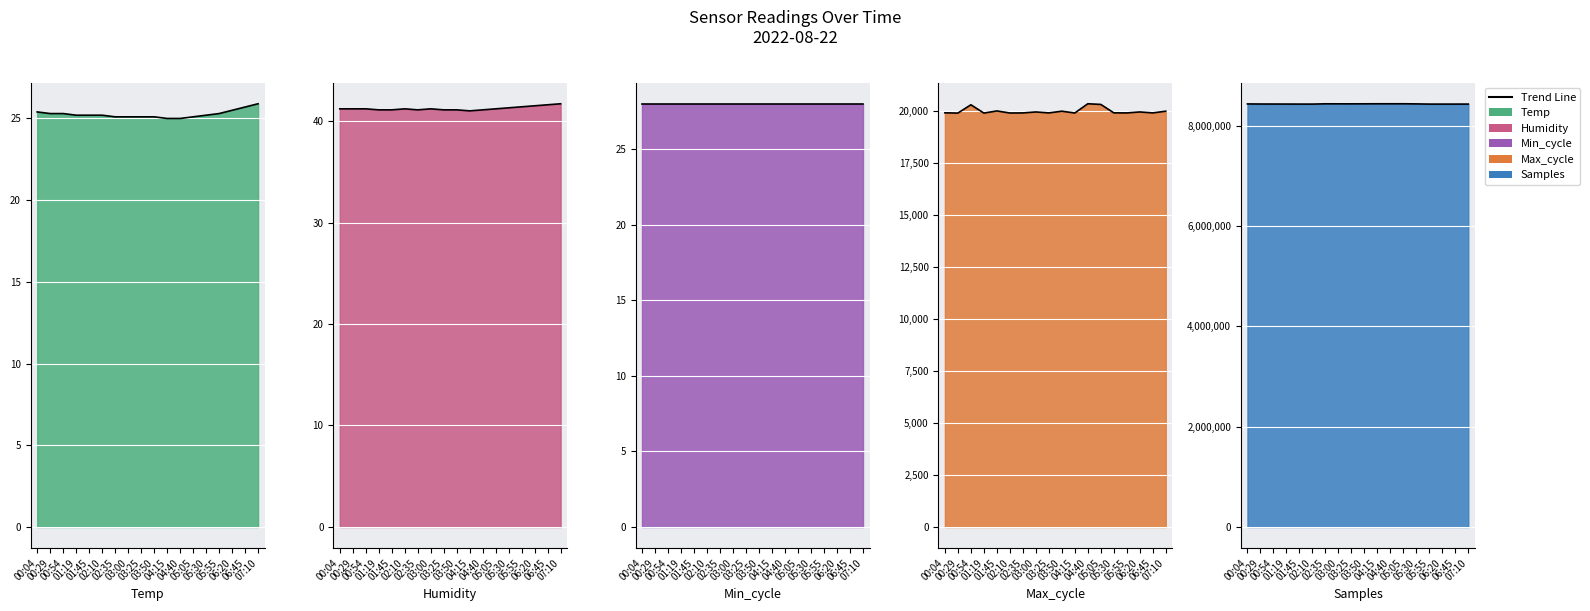

Which series changed the most between 04:15 and 05:05?

Max_cycle